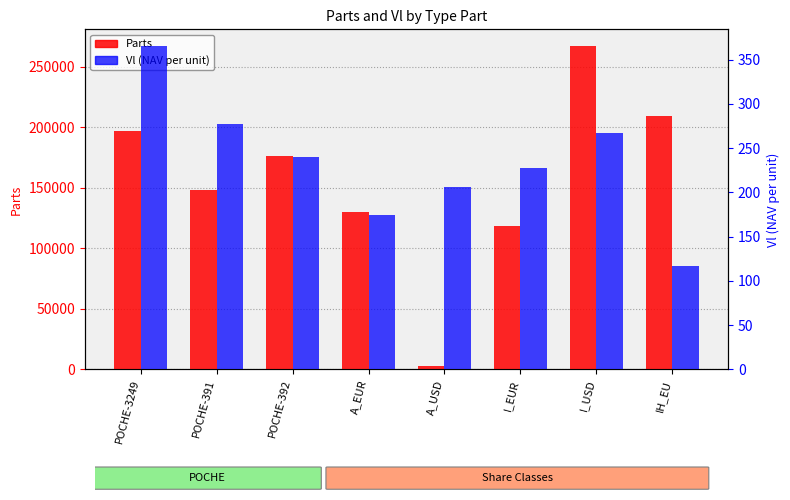

Are the bars grouped side by side (vs. stacked)?

Yes